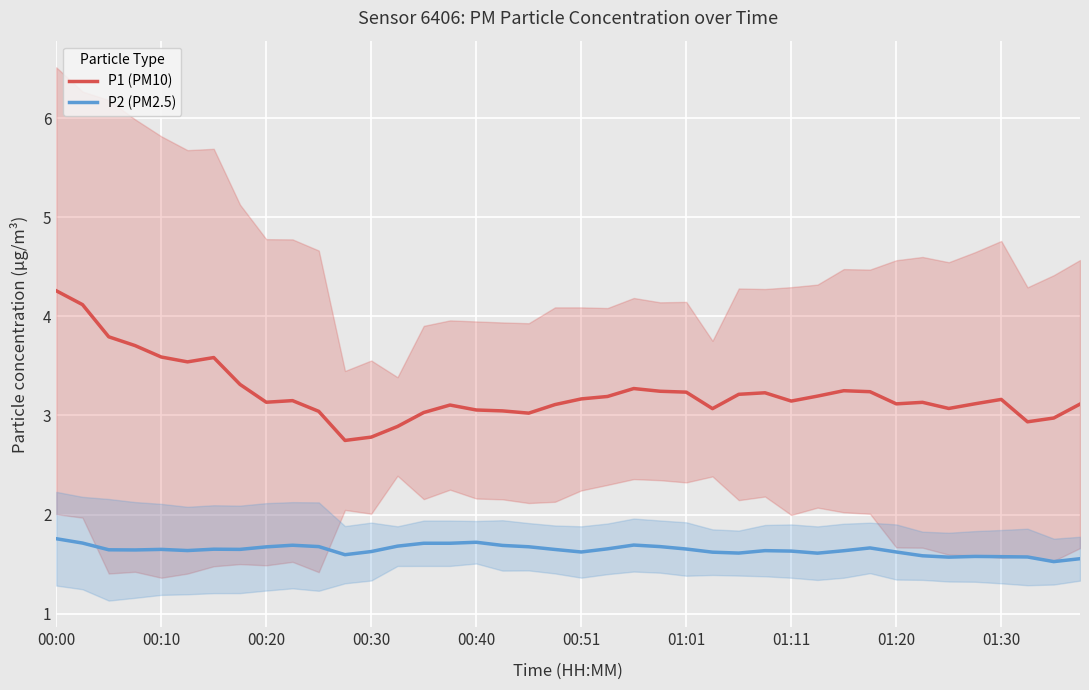

True or false: P1 (PM10) and P2 (PM2.5) intersect in this chart.

False